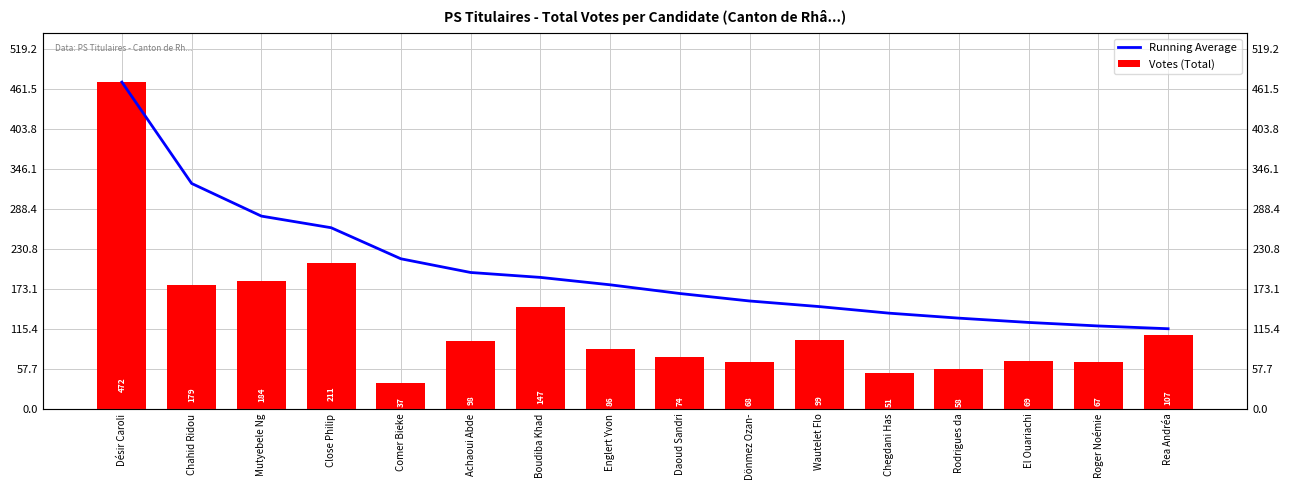

Are the bars horizontal?

No